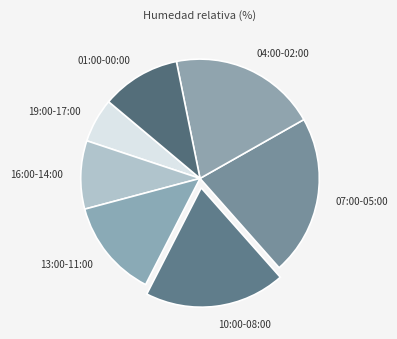

Count the number of slices in the pie.

7